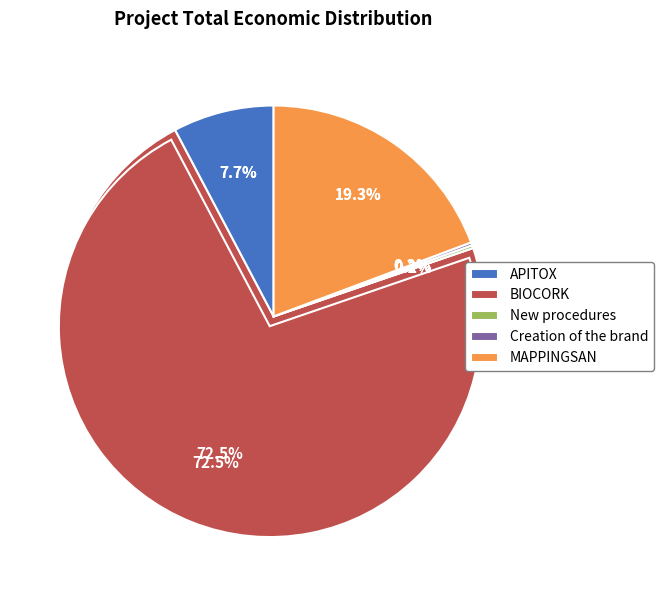

Count the number of slices in the pie.

5